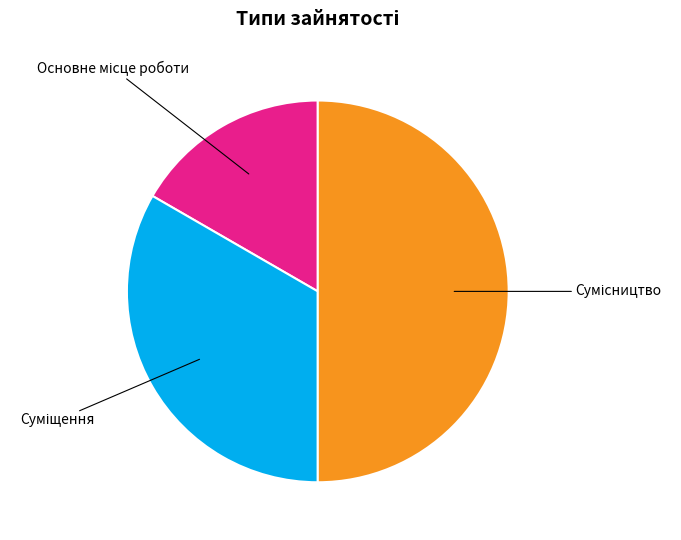

What is the smallest slice in the pie chart?

Основне місце роботи